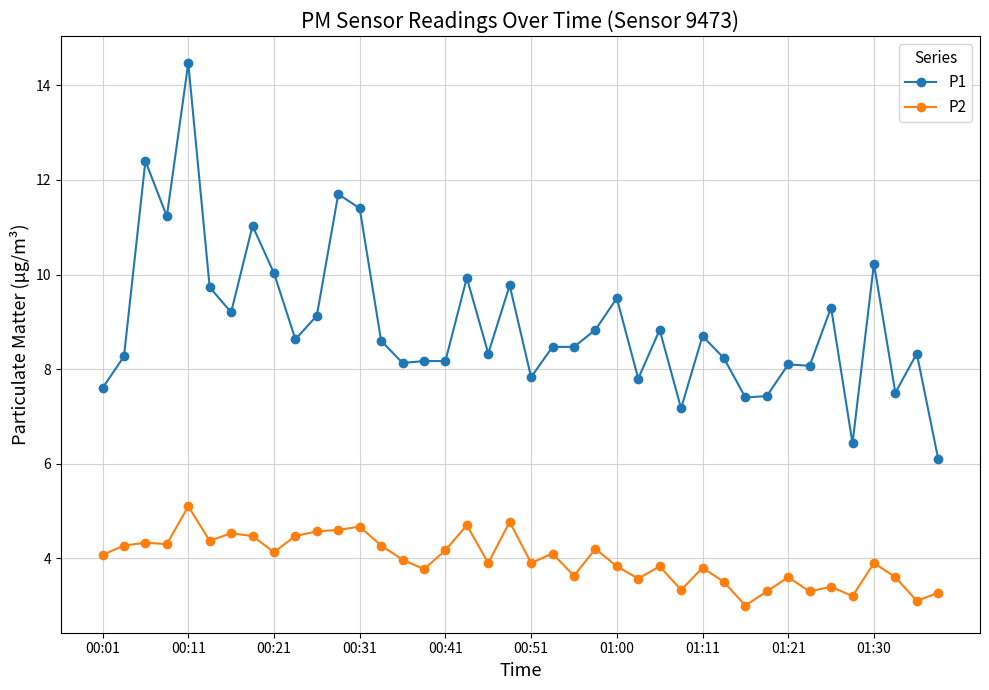

Which series has the largest total across all categories?

P1